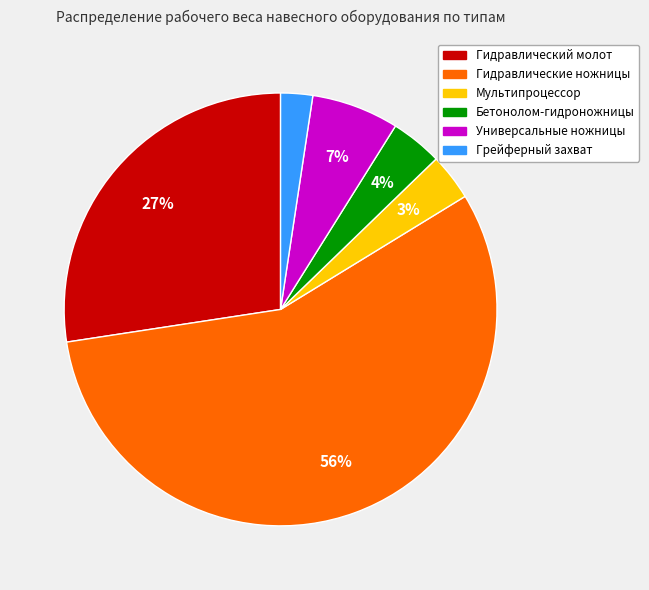

Is there any slice that represents more than half of the pie?

Yes